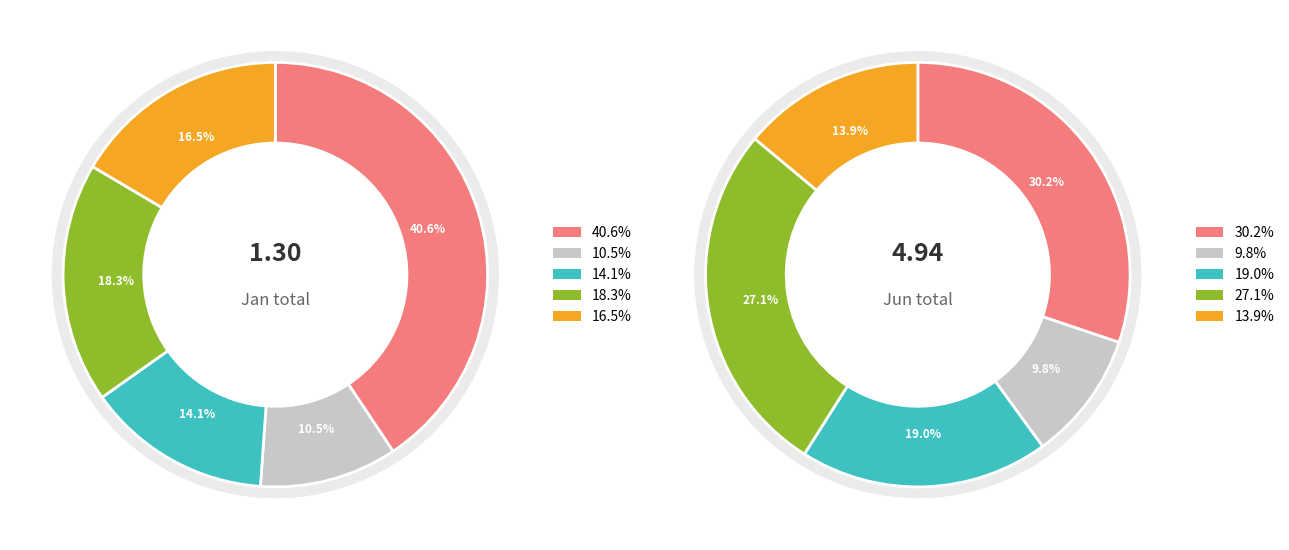

To the nearest percent, what is the difference between the jan_values and 4 slice percentages?

20%